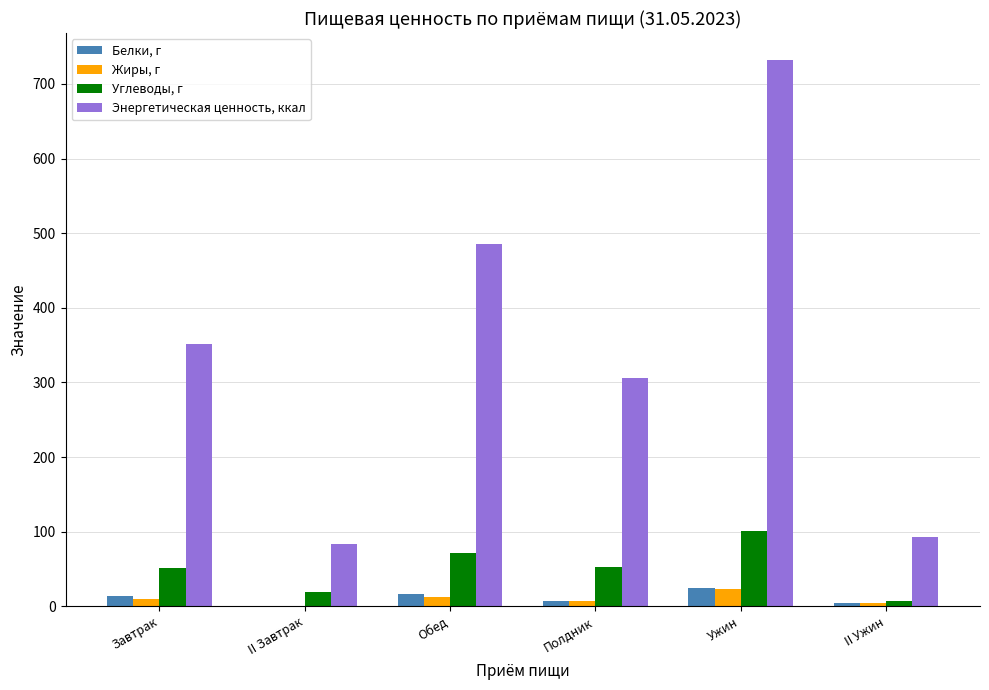

Is the value of Энергетическая ценность, ккал at Обед greater than the value of Белки, г at II Завтрак?

Yes